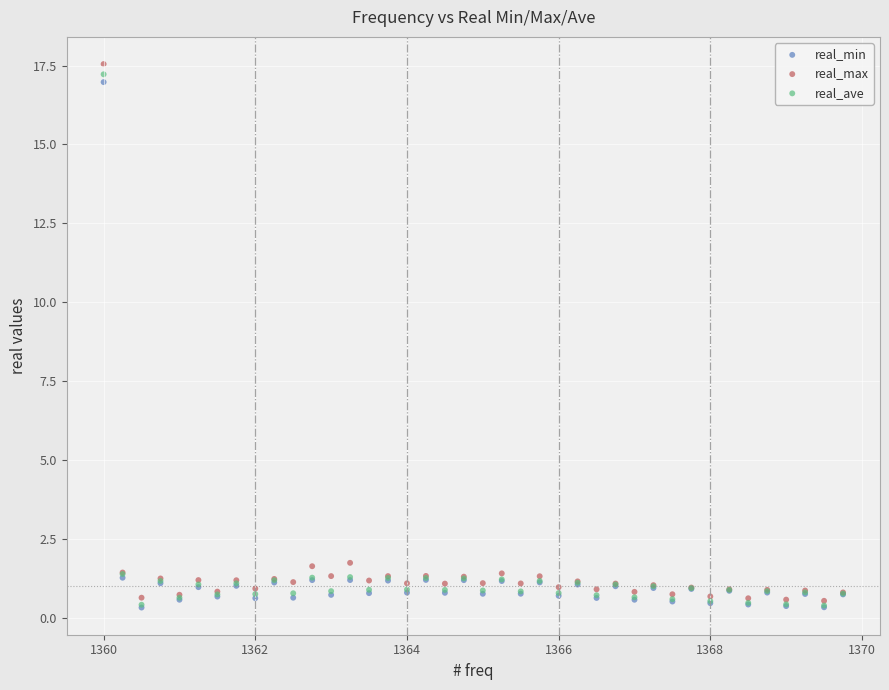

What are all the series names shown in the legend?

real_min, real_max, real_ave